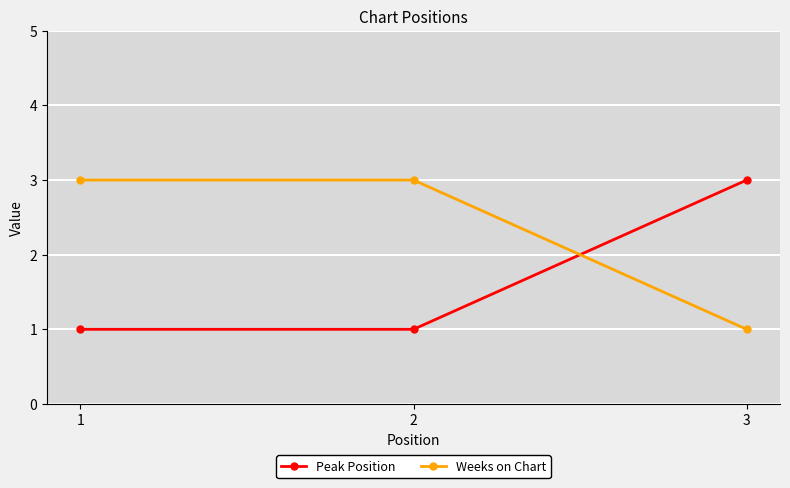

List the series in order of their overall mean, highest first.

Weeks on Chart, Peak Position